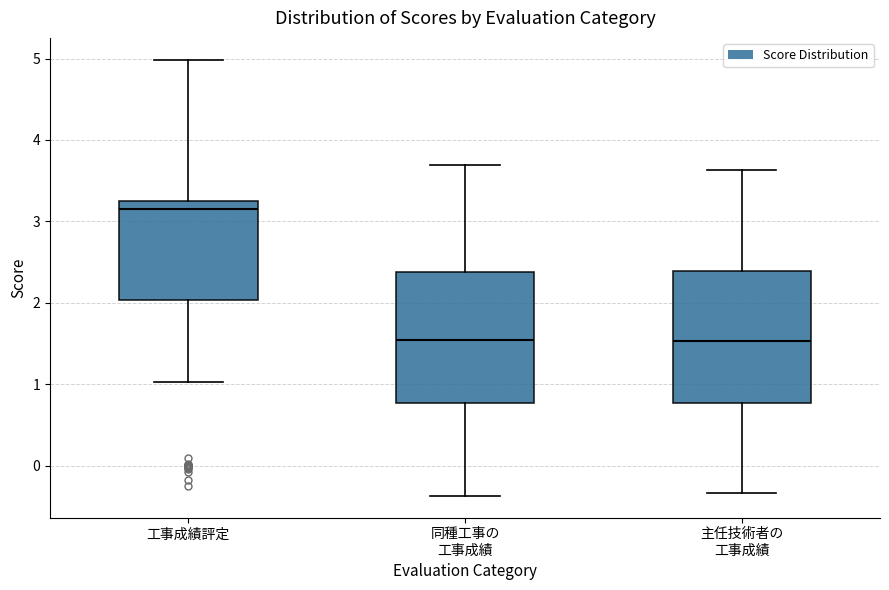

Reading left to right, transcribe this box plot: for each box, give where its median line is, the range the box spans, and where its two whiskers end, as read against the y-axis. The values are not printed on the chart, so give them approximately, as read against the axis.

工事成績評定: median 3.1, box 2.0 to 3.3, whiskers 1.0 to 5.0
同種工事の 工事成績: median 1.5, box 0.8 to 2.4, whiskers -0.4 to 3.7
主任技術者の 工事成績: median 1.5, box 0.8 to 2.4, whiskers -0.3 to 3.6